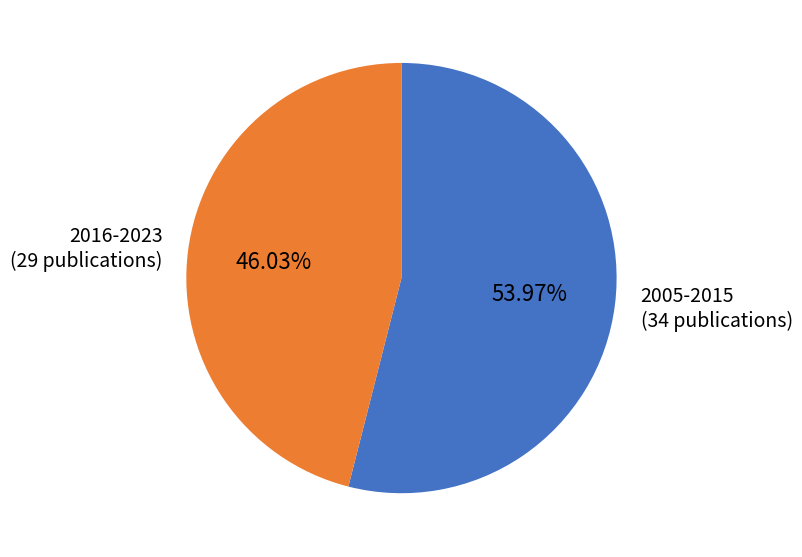

Approximately how many times larger is the value at 2016-2023 (29 publications) compared to 2005-2015 (34 publications)?

0.9